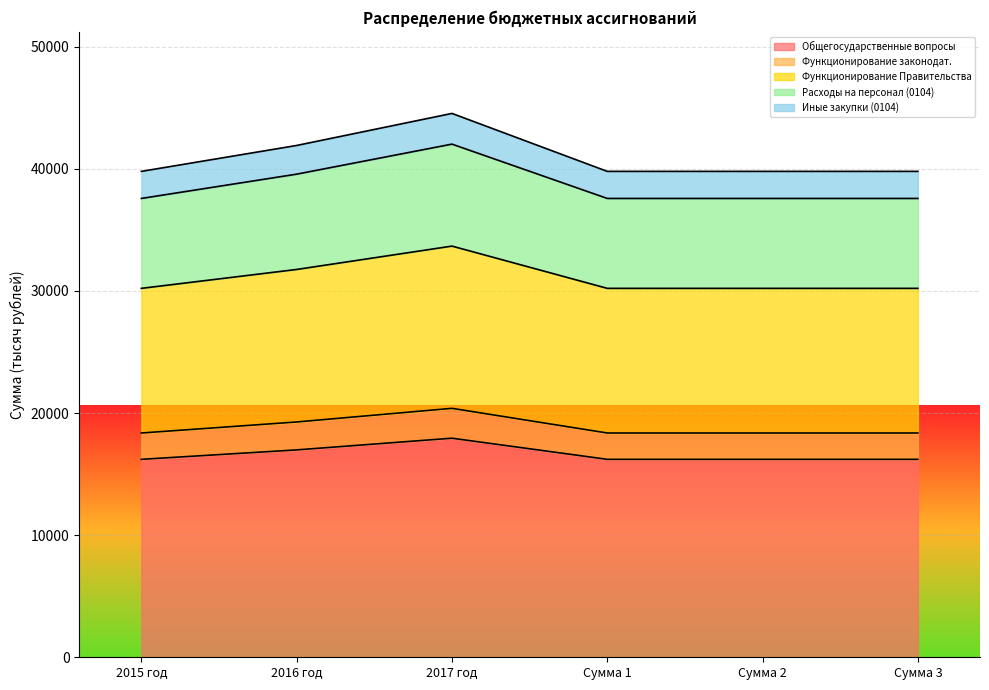

What position from the left is 2016 год?

2